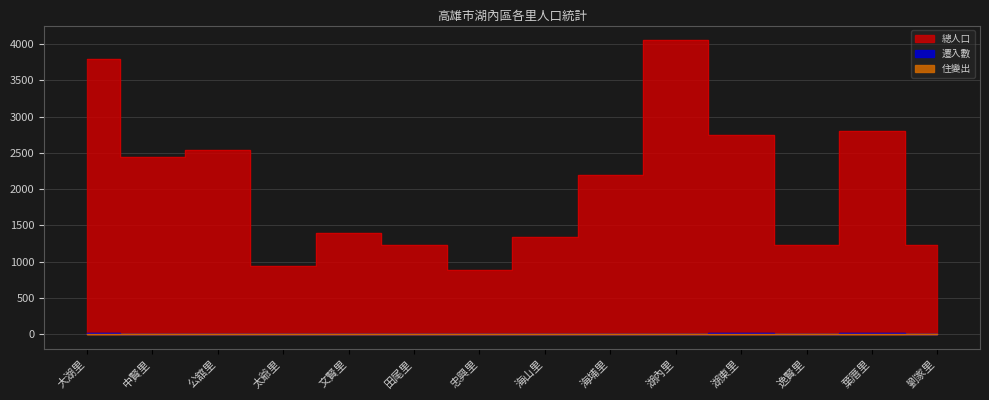

Between 田尾里 and 海埔里, which series saw the biggest shift?

總人口